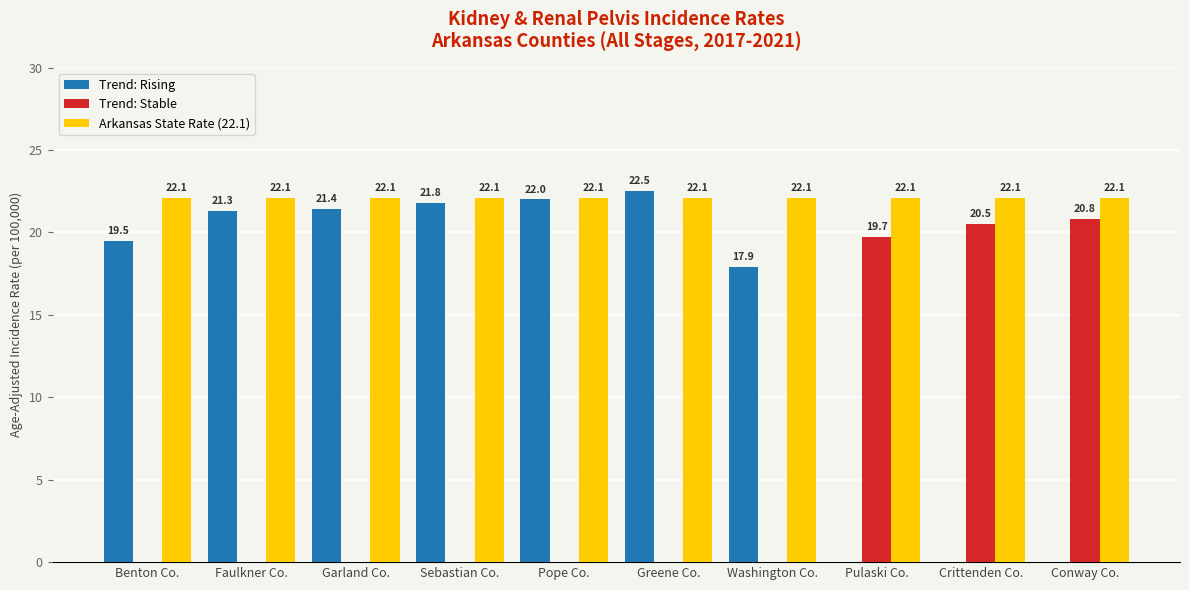

What is the average value of the Trend: Rising series?

14.6